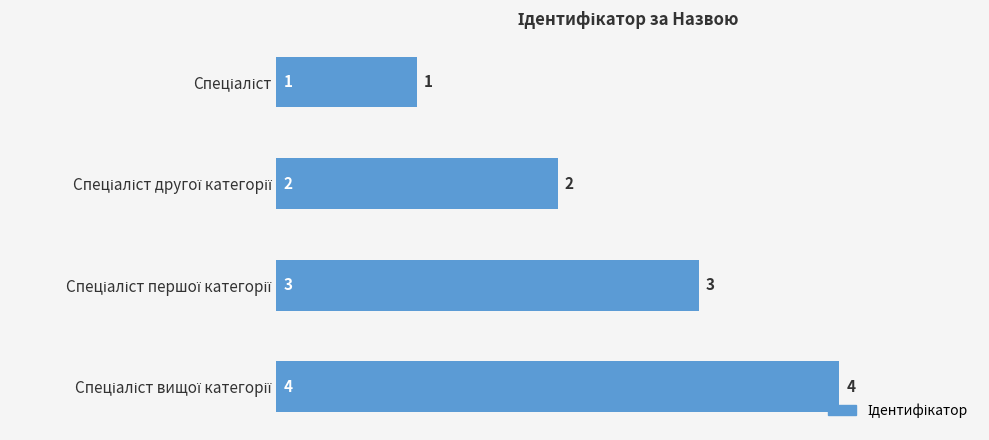

How many values are between 2 and 4?

3